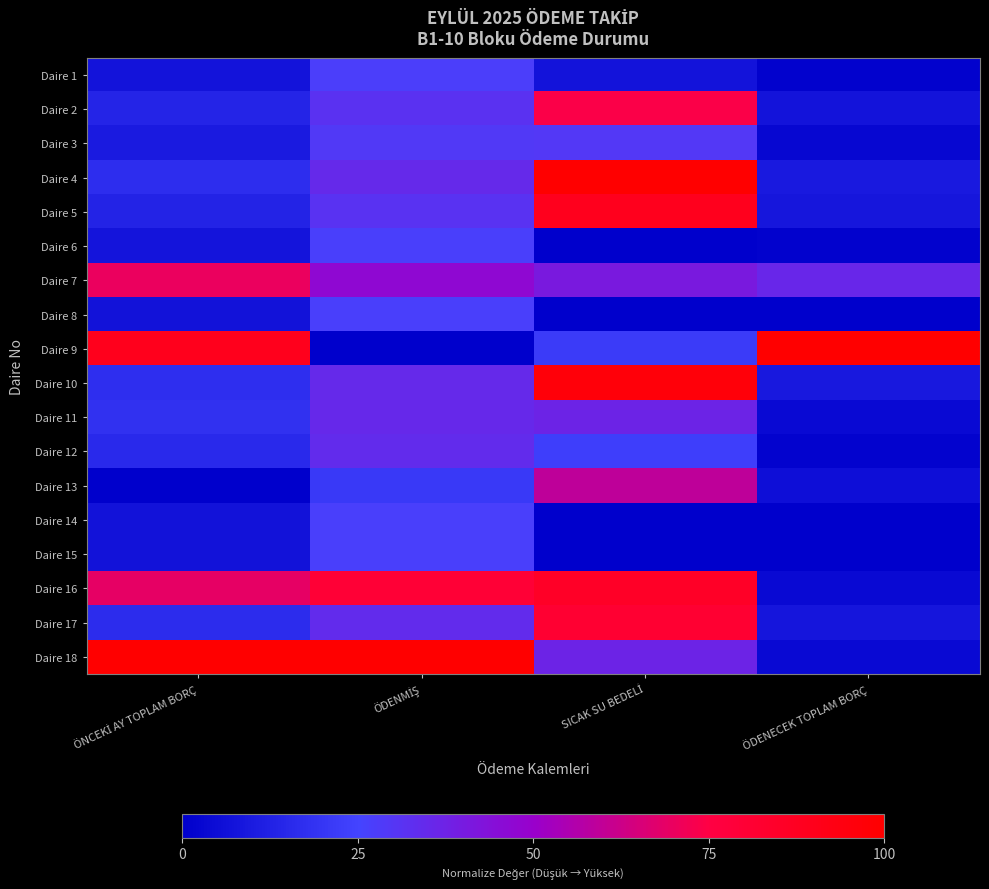

How many distinct data groups are displayed?

18